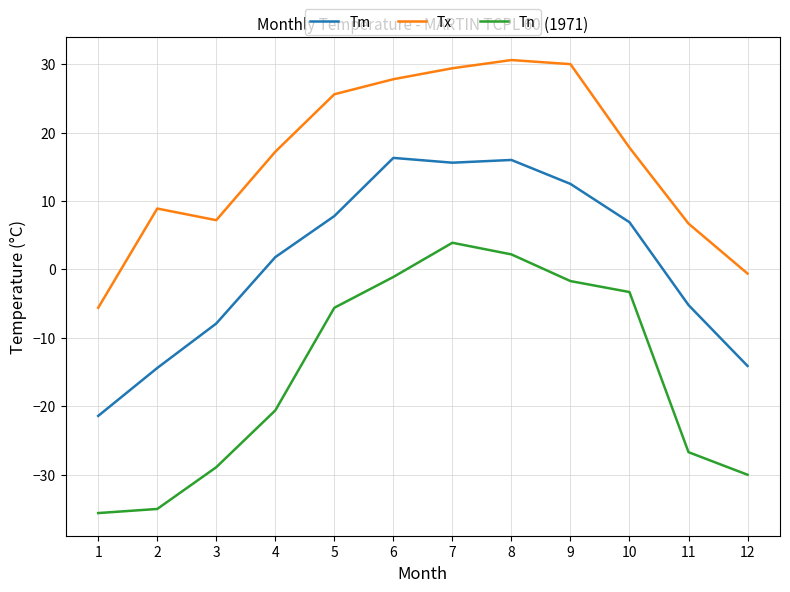

What is the smallest value displayed?

-35.6